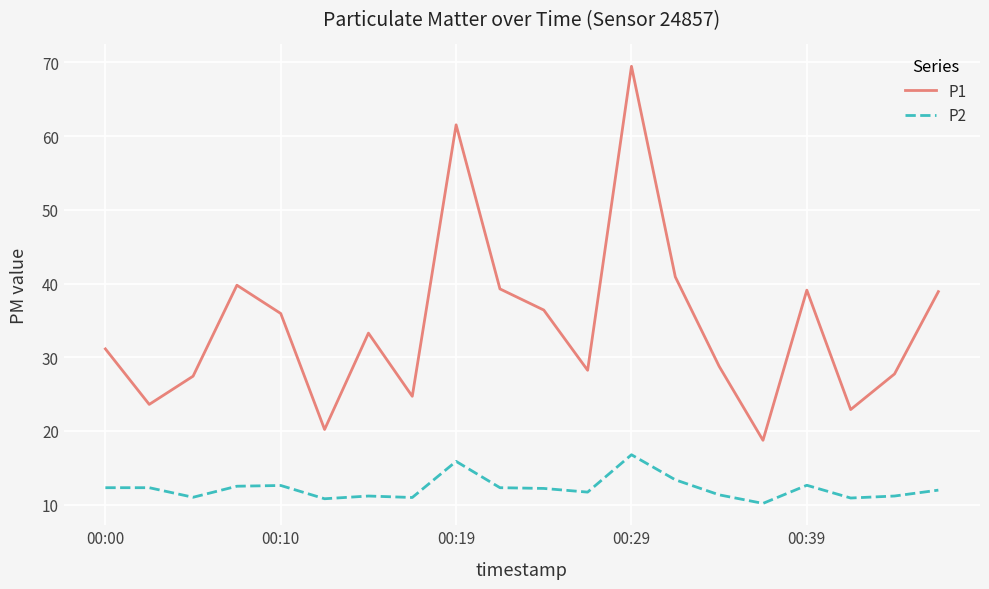

At how many categories does at least one series exceed 61?

2